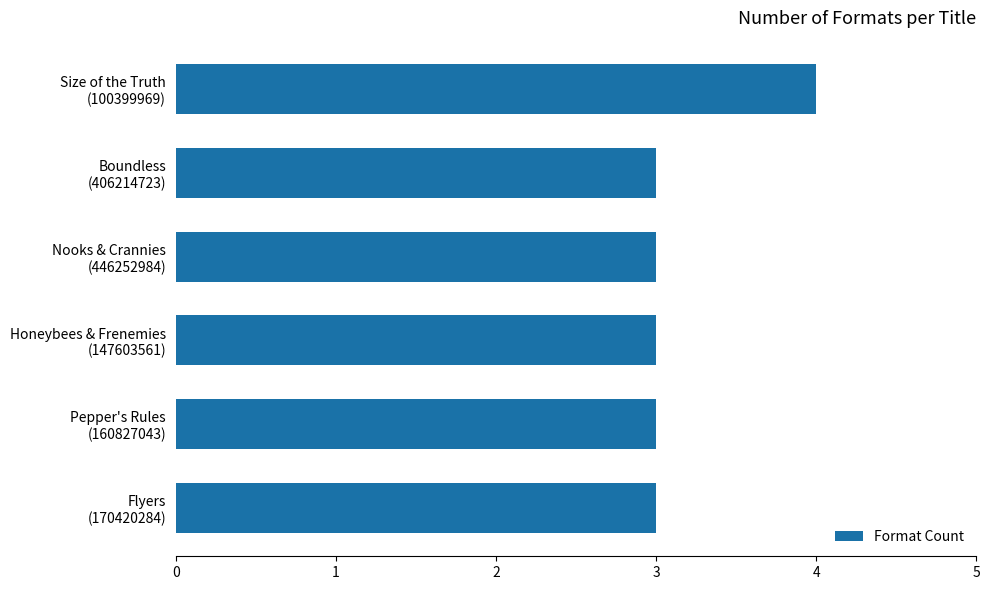

What is the greatest value displayed?

4